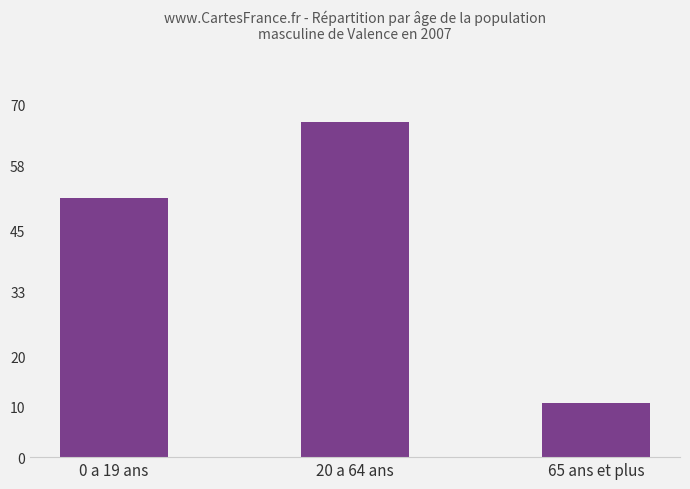

Between 20 а 64 ans and 0 а 19 ans, which is larger?

20 а 64 ans